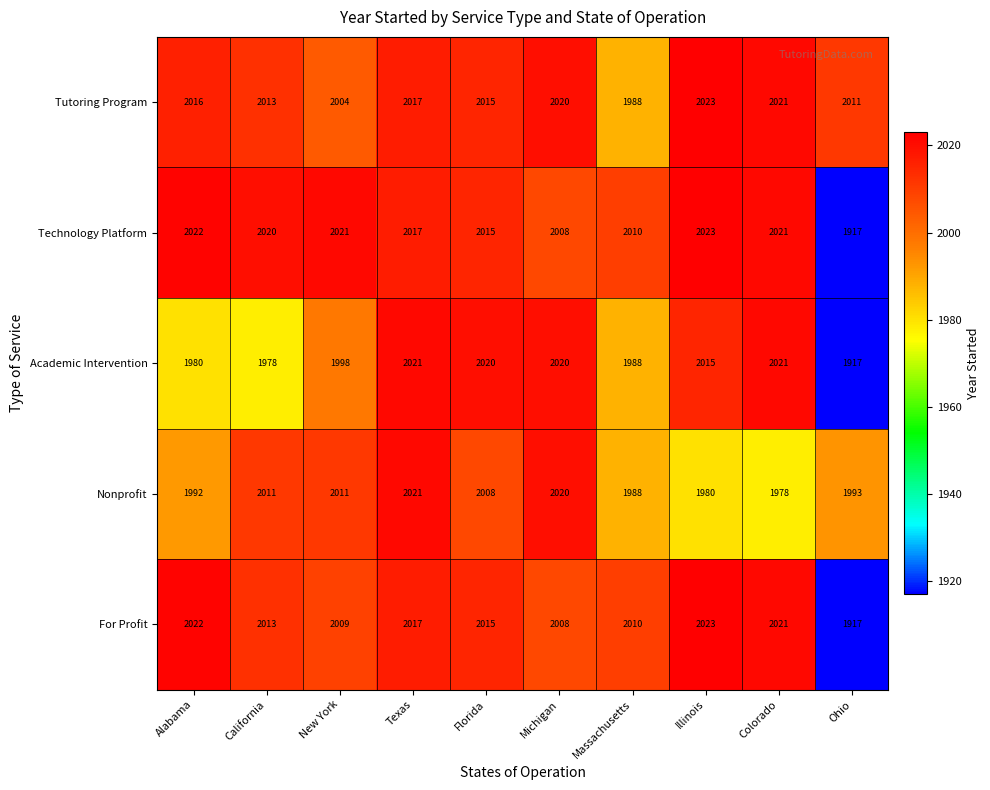

How many distinct data groups are displayed?

5